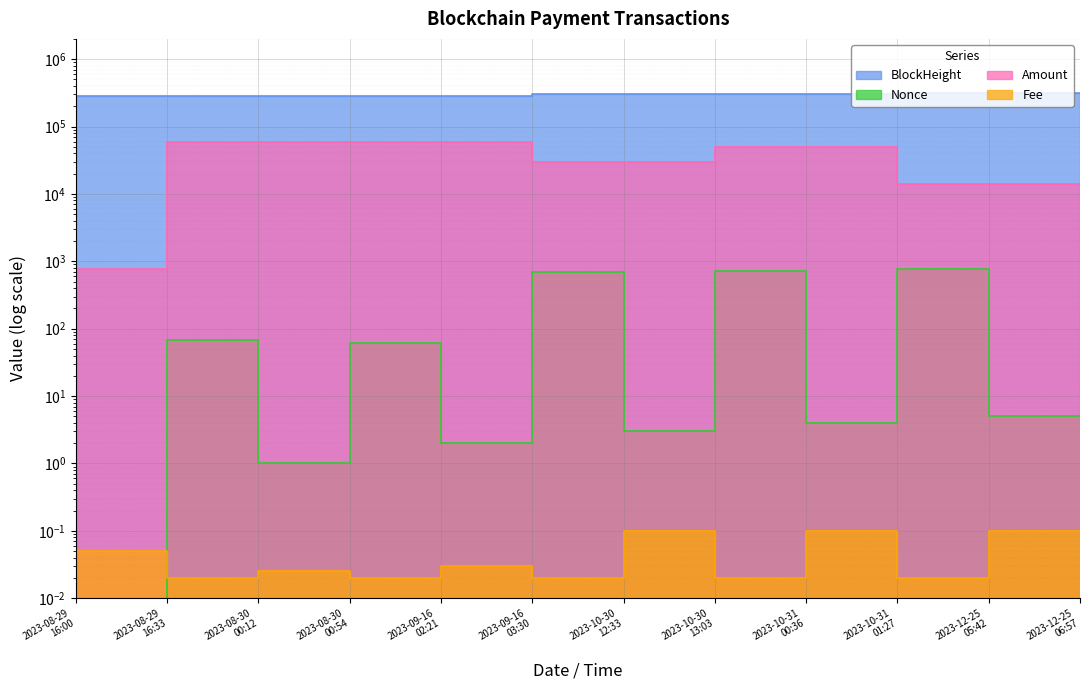

What is the greatest value displayed?

316516.0